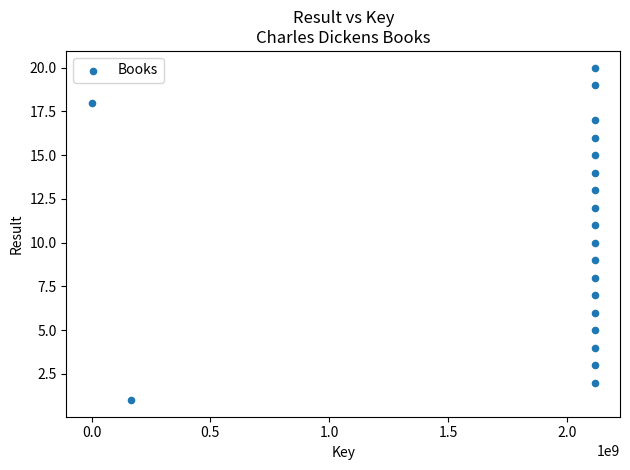

What is the range of X values (max minus min)?

2117848957